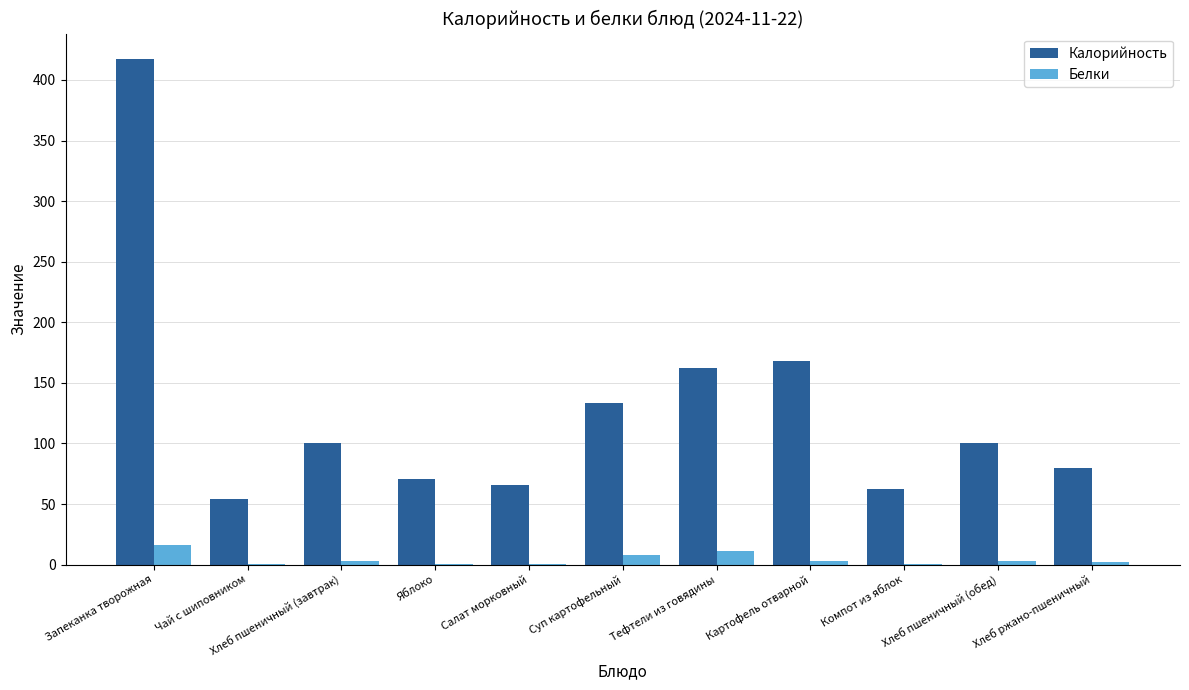

Which series has the largest total across all categories?

Калорийность